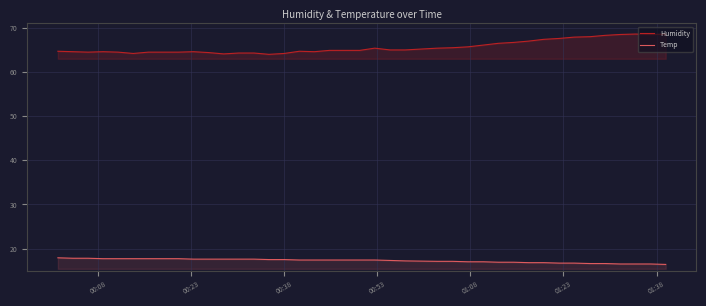

Does the chart display data point markers on the line(s)?

No